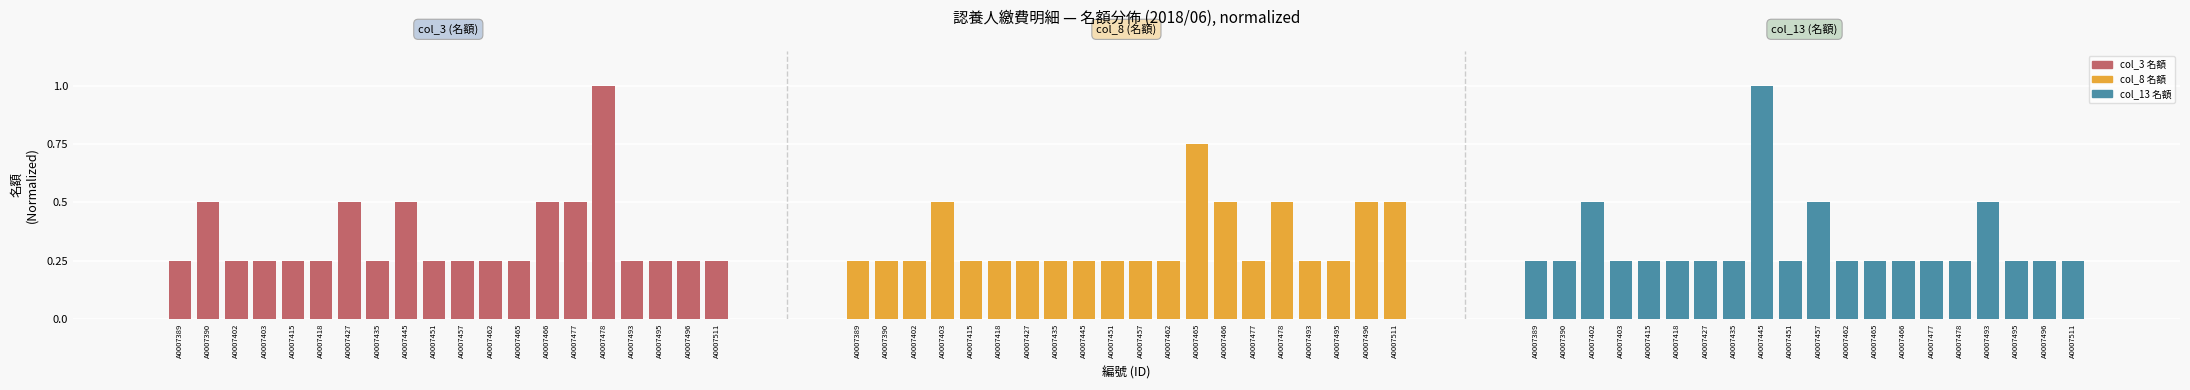

Reading right to left, transcribe all the data shown in this chart.

col_3 名額: 0.2	0.2	0.2	0.2	1.0	0.5	0.5	0.2	0.2	0.2	0.2	0.5	0.2	0.5	0.2	0.2	0.2	0.2	0.5	0.2
col_8 名額: 0.5	0.5	0.2	0.2	0.5	0.2	0.5	0.8	0.2	0.2	0.2	0.2	0.2	0.2	0.2	0.2	0.5	0.2	0.2	0.2
col_13 名額: 0.2	0.2	0.2	0.5	0.2	0.2	0.2	0.2	0.2	0.5	0.2	1.0	0.2	0.2	0.2	0.2	0.2	0.5	0.2	0.2